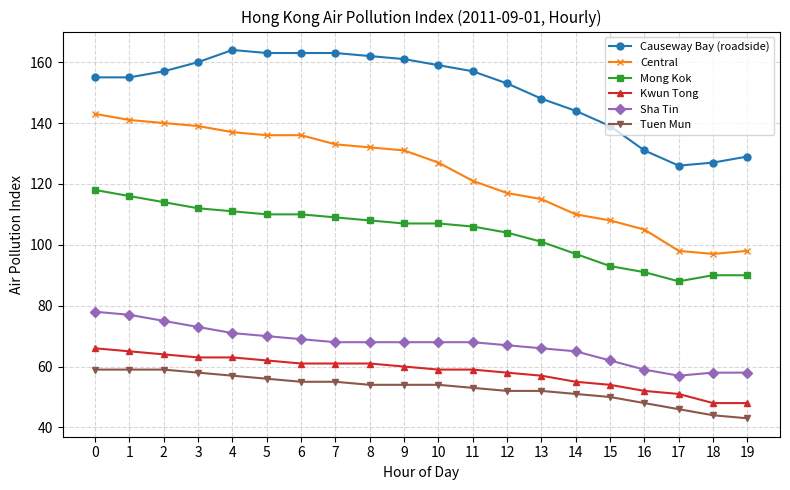

Which series has the largest total across all categories?

Causeway Bay (roadside)